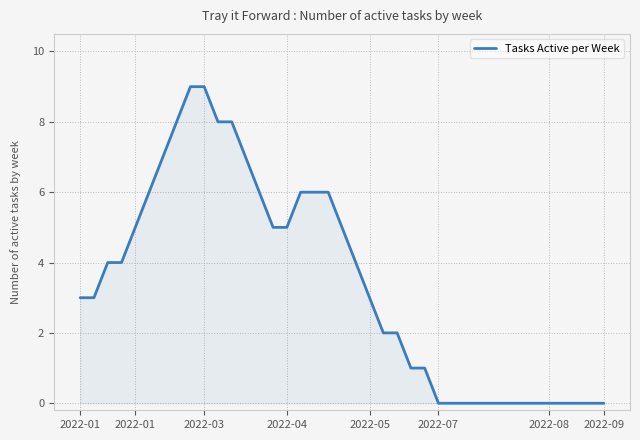

Reading left to right, list all the values displayed in this chart.

3	3	4	4	5	6	7	8	9	9	8	8	7	6	5	5	6	6	6	5	4	3	2	2	1	1	0	0	0	0	0	0	0	0	0	0	0	0	0